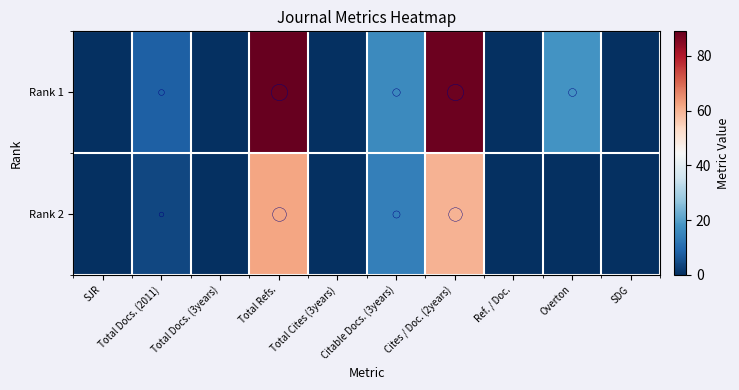

Which series has the largest total across all categories?

Rank 1